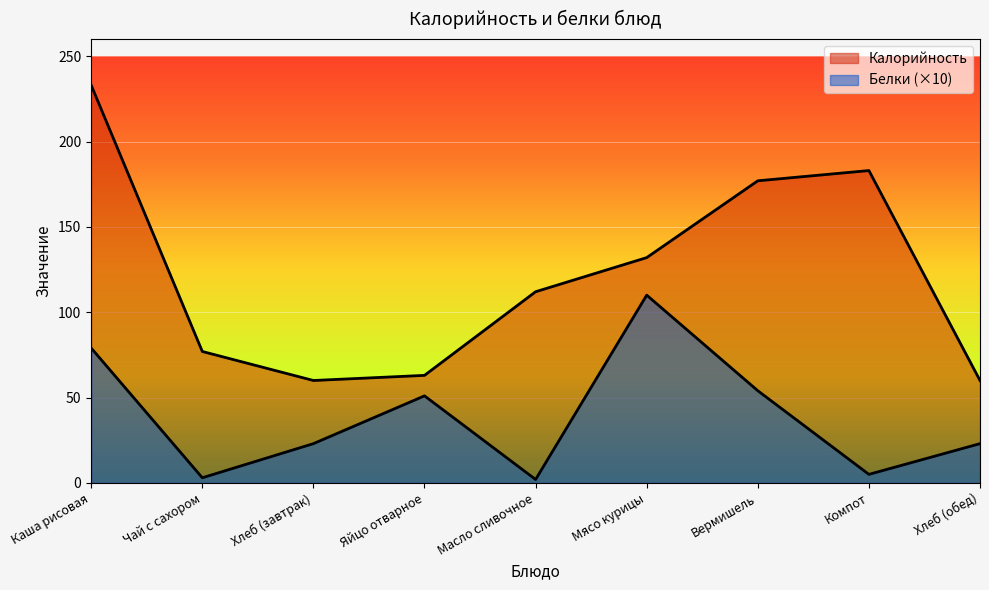

The Калорийность series shows 84 at Хлеб (завтрак). True or false?

False